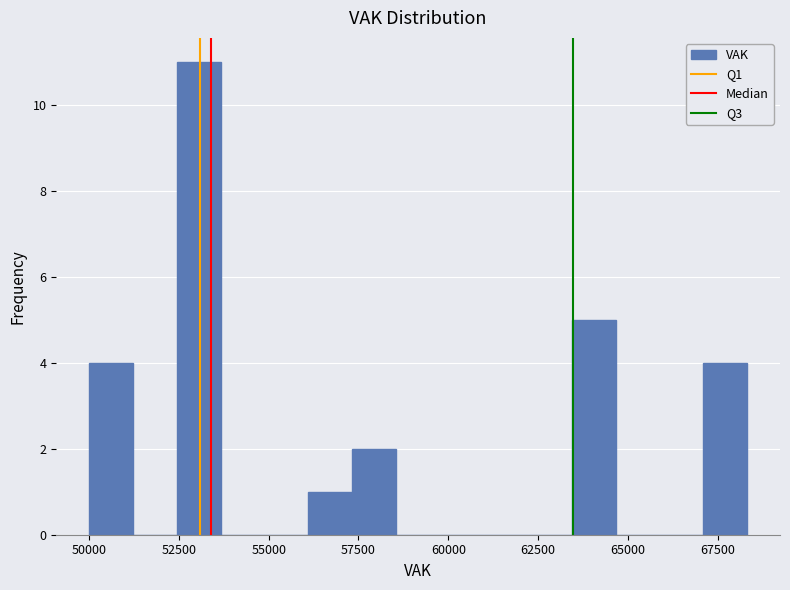

Read against the x-axis, roughly where is the centre of the tallest bar?

53000